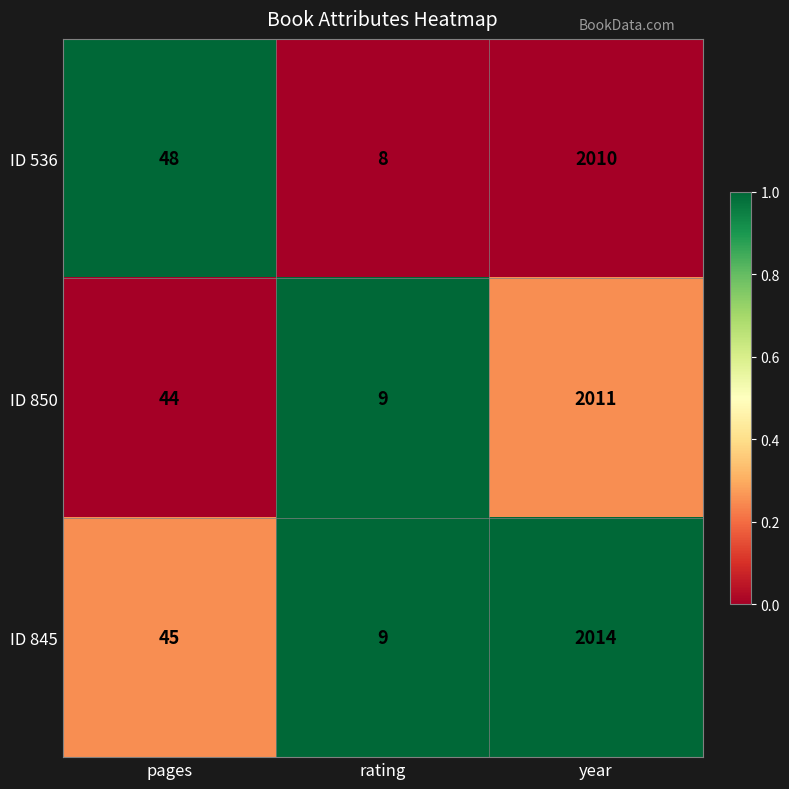

The value of ID 850 at pages is 78. True or false?

False